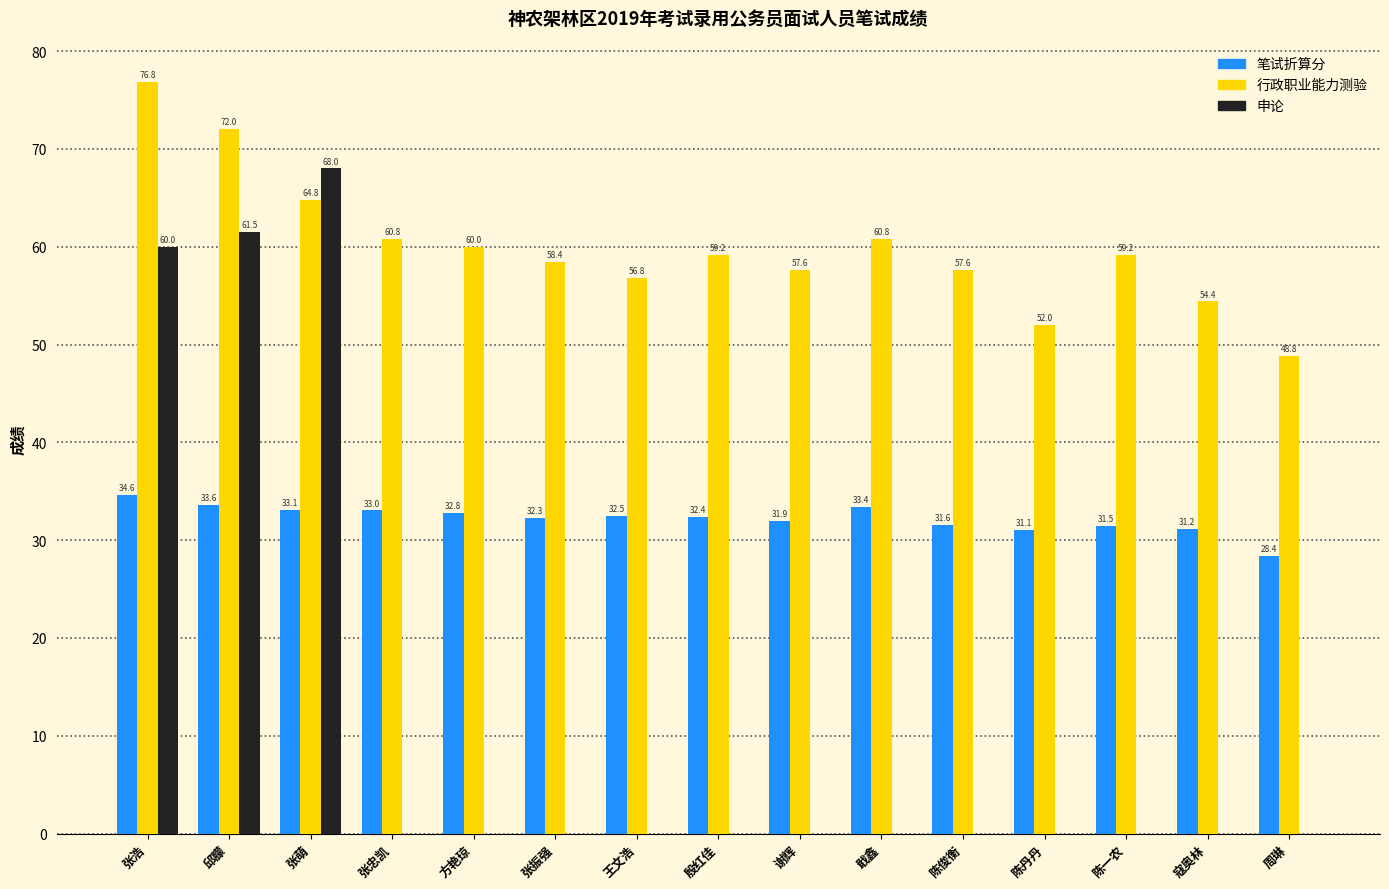

Between 殷红佳 and 陈俊衡, which series saw the biggest shift?

行政职业能力测验